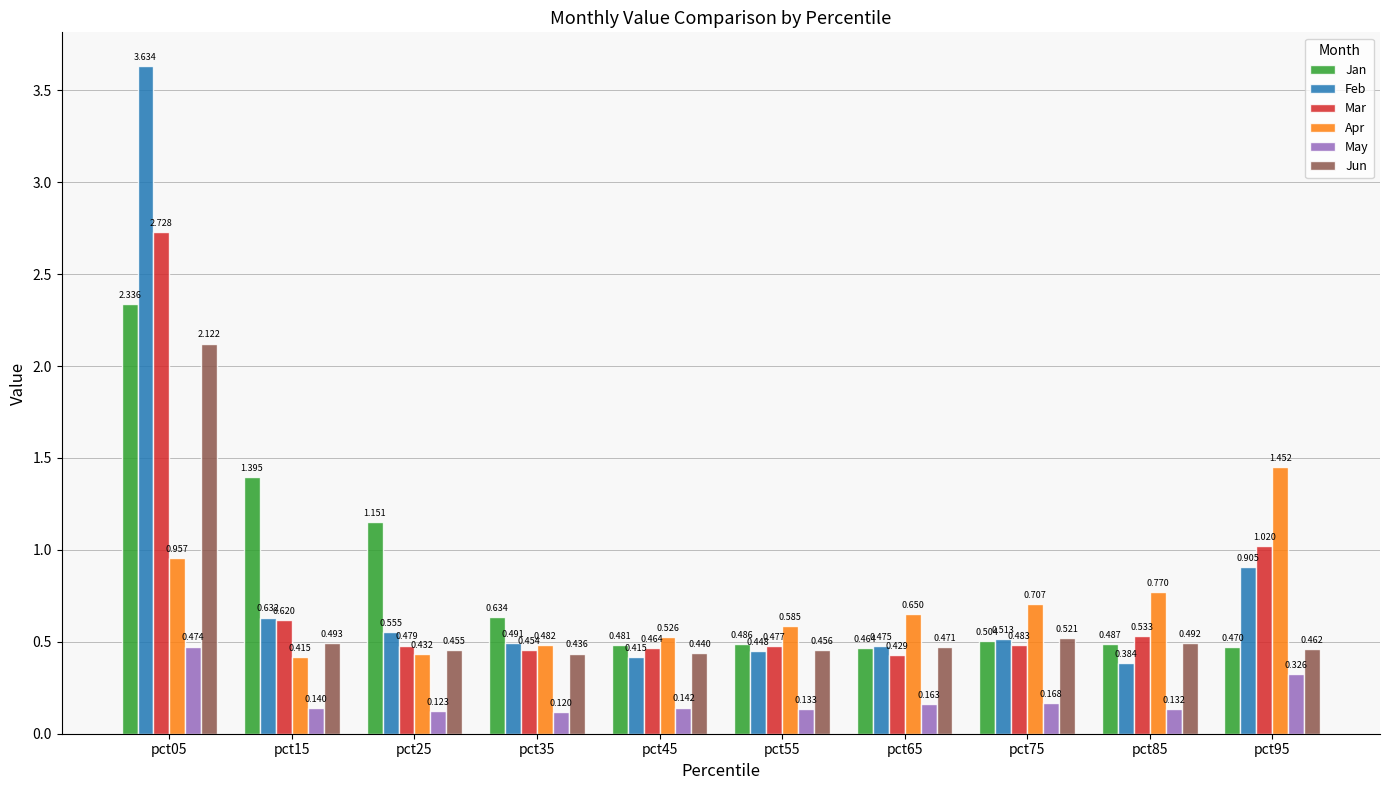

Between pct25 and pct45, which series saw the biggest shift?

Jan